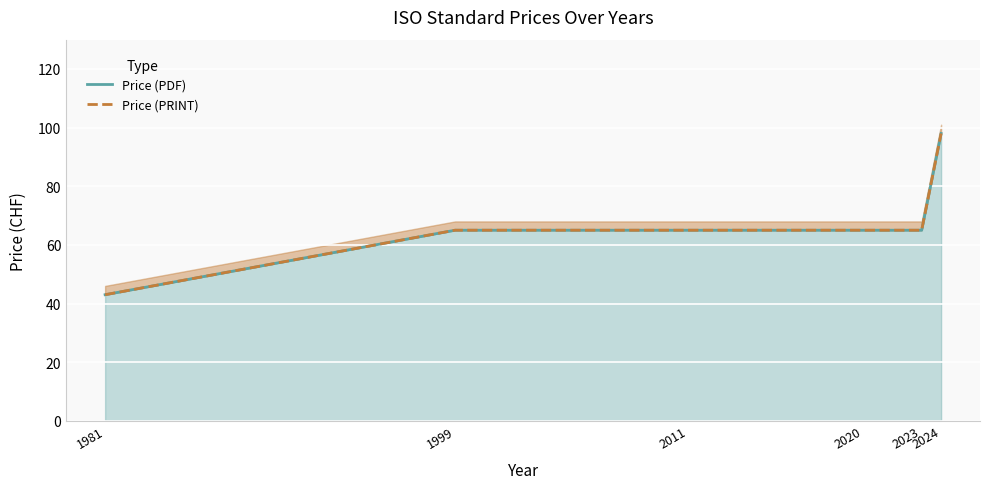

Reading right to left, list all the values displayed in this chart.

Price (PDF): 2024=98	2023=65	2020=65	2011=65	1999=65	1981=43
Price (PRINT): 2024=98	2023=65	2020=65	2011=65	1999=65	1981=43